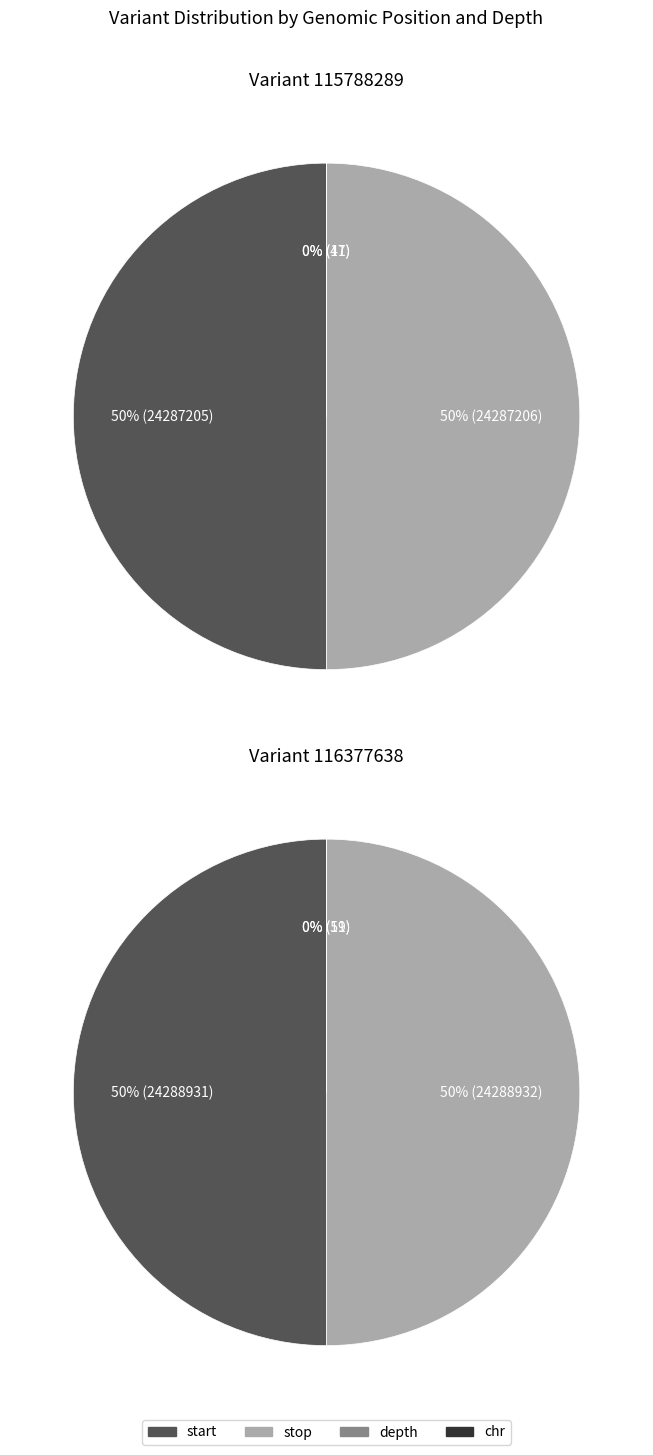

Does any single category account for the majority?

Yes